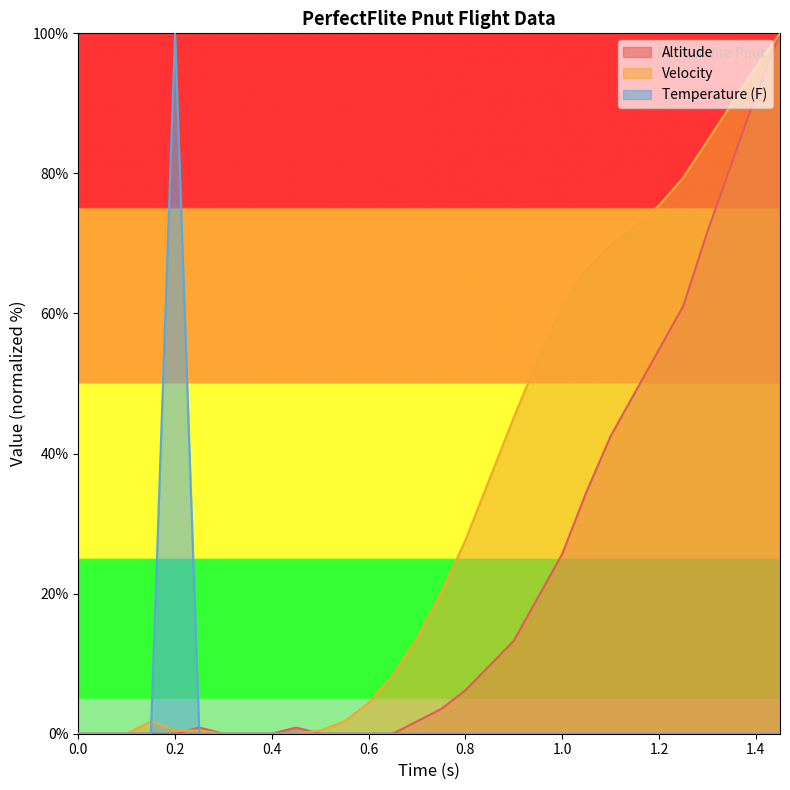

Does the chart display data point markers on the line(s)?

No